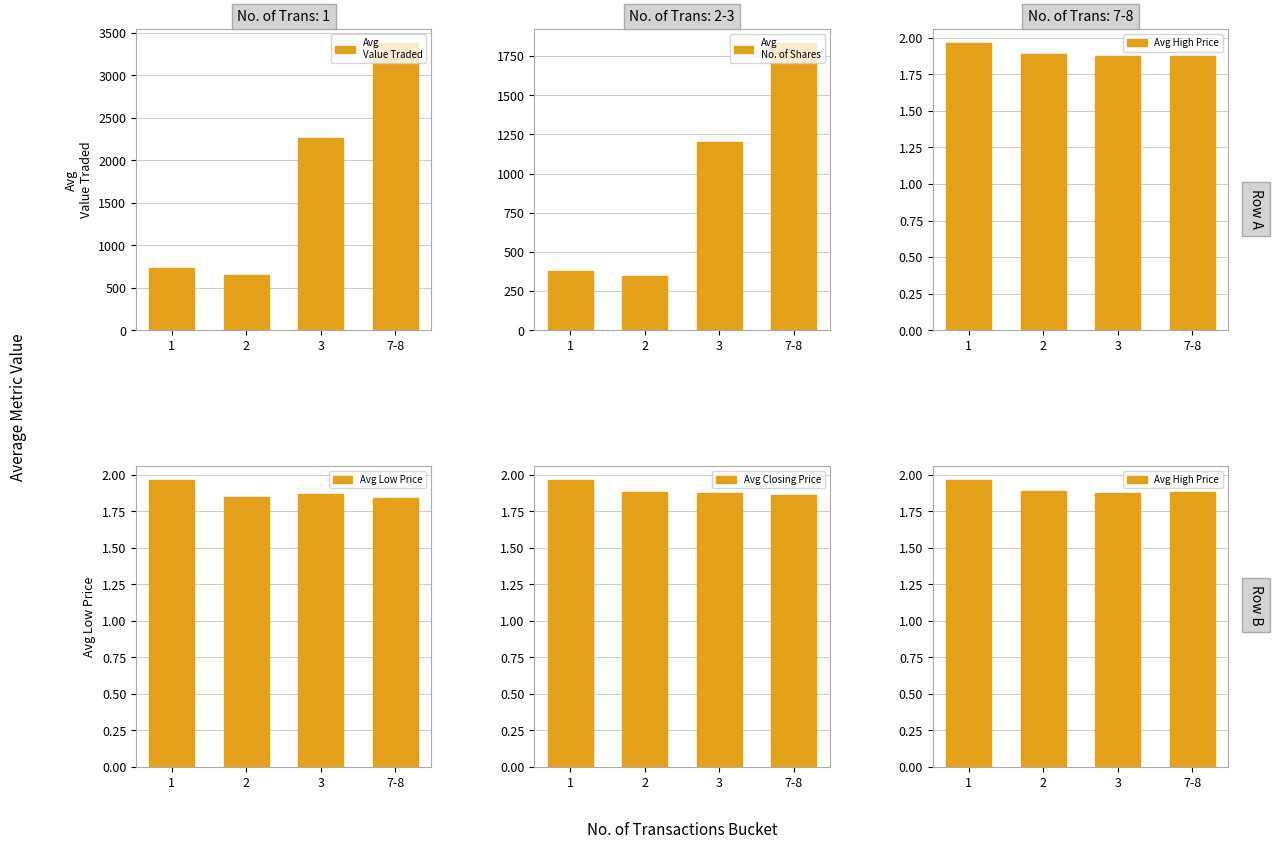

Between 3 and 7-8, which series saw the biggest shift?

Avg
Value Traded